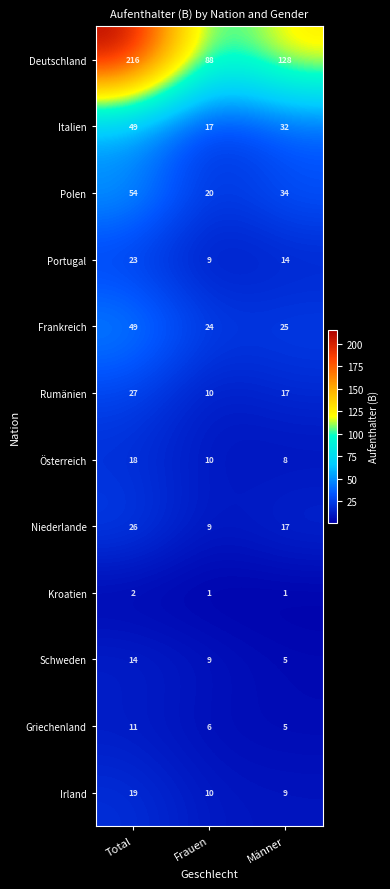

What is the smallest value displayed?

1